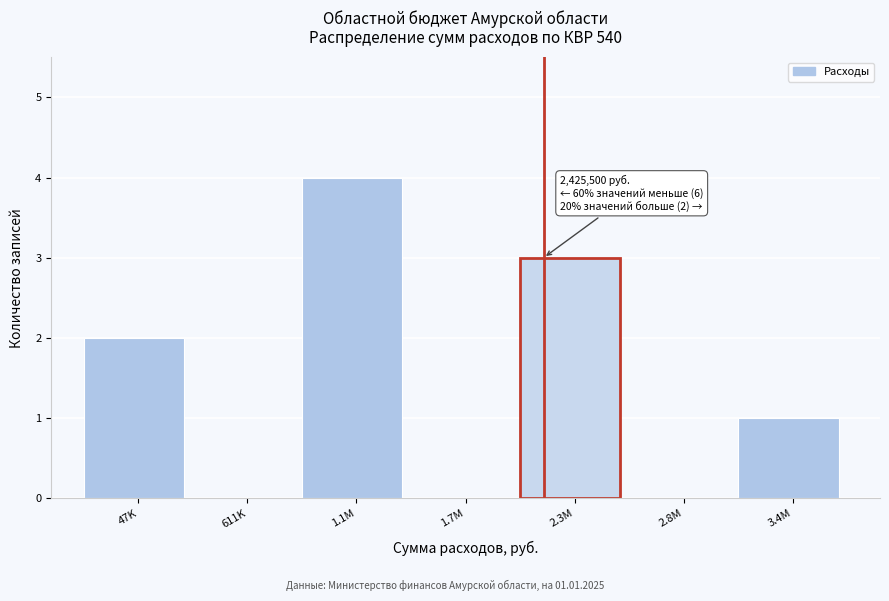

Reading left to right, list all the values displayed in this chart.

47K=2	611K=0	1.1M=4	1.7M=0	2.3M=3	2.8M=0	3.4M=1